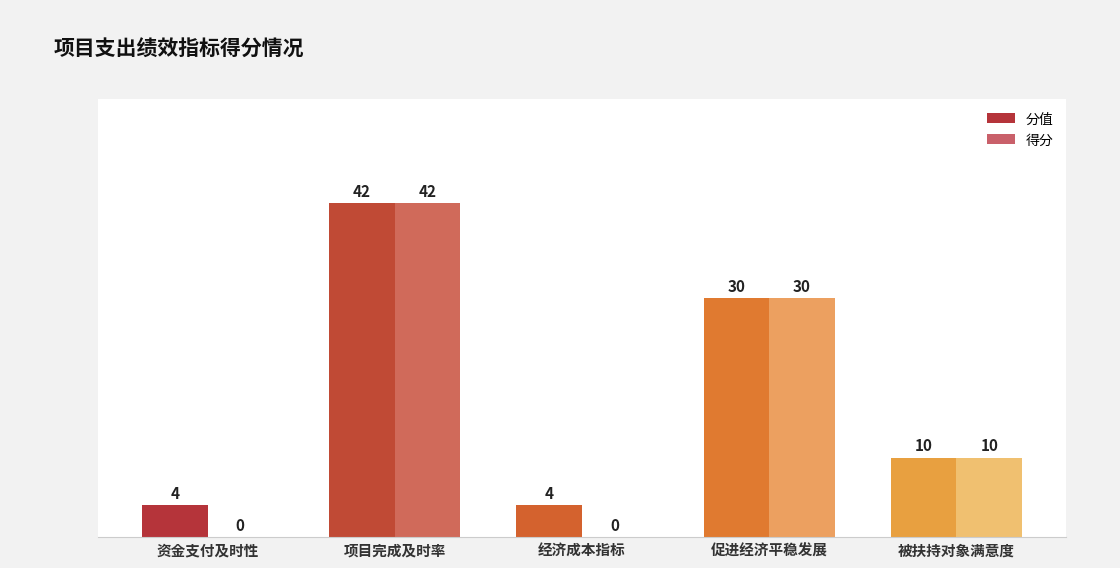

Is it true that 分值 equals 24 at 项目完成及时率?

False